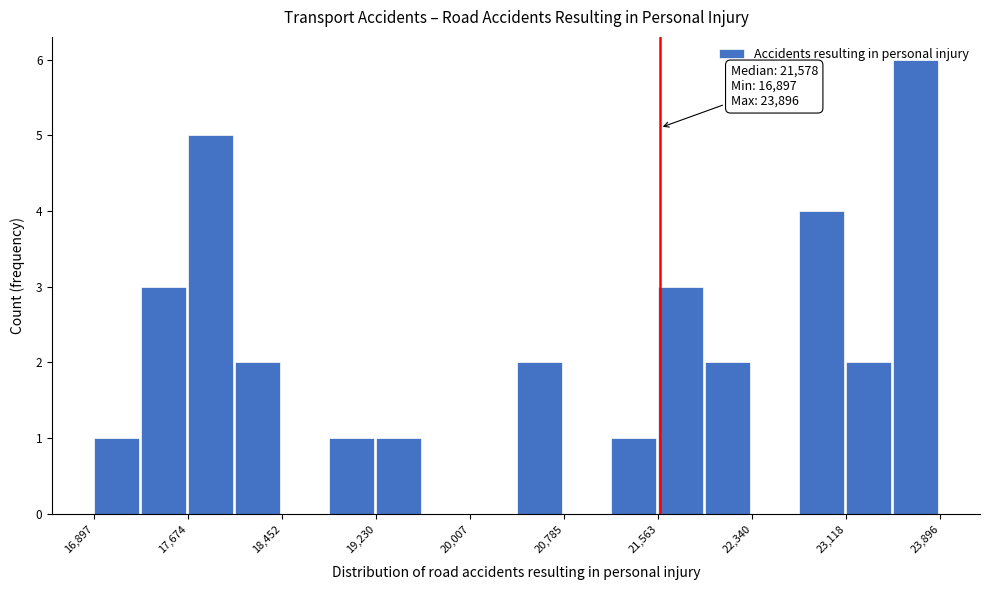

Read against the x-axis, roughly where is the centre of the tallest bar?

23700